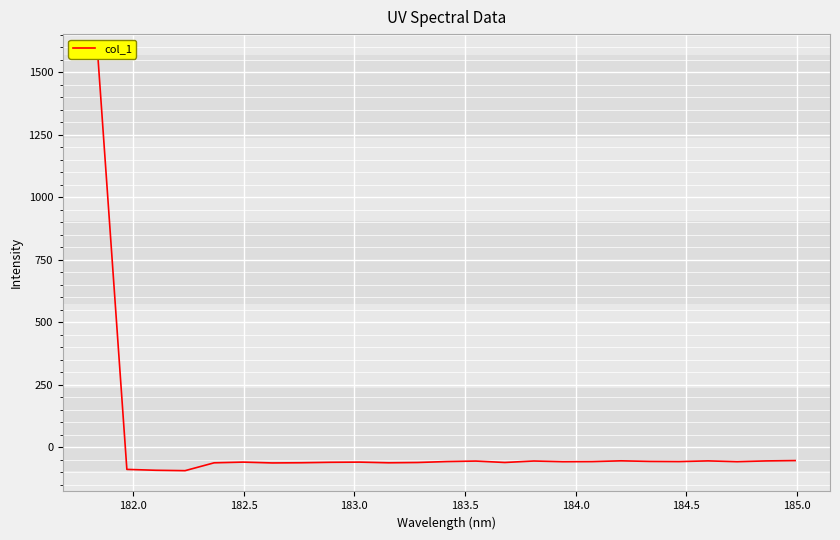

What is the difference between the maximum and second lowest values?

1661.8